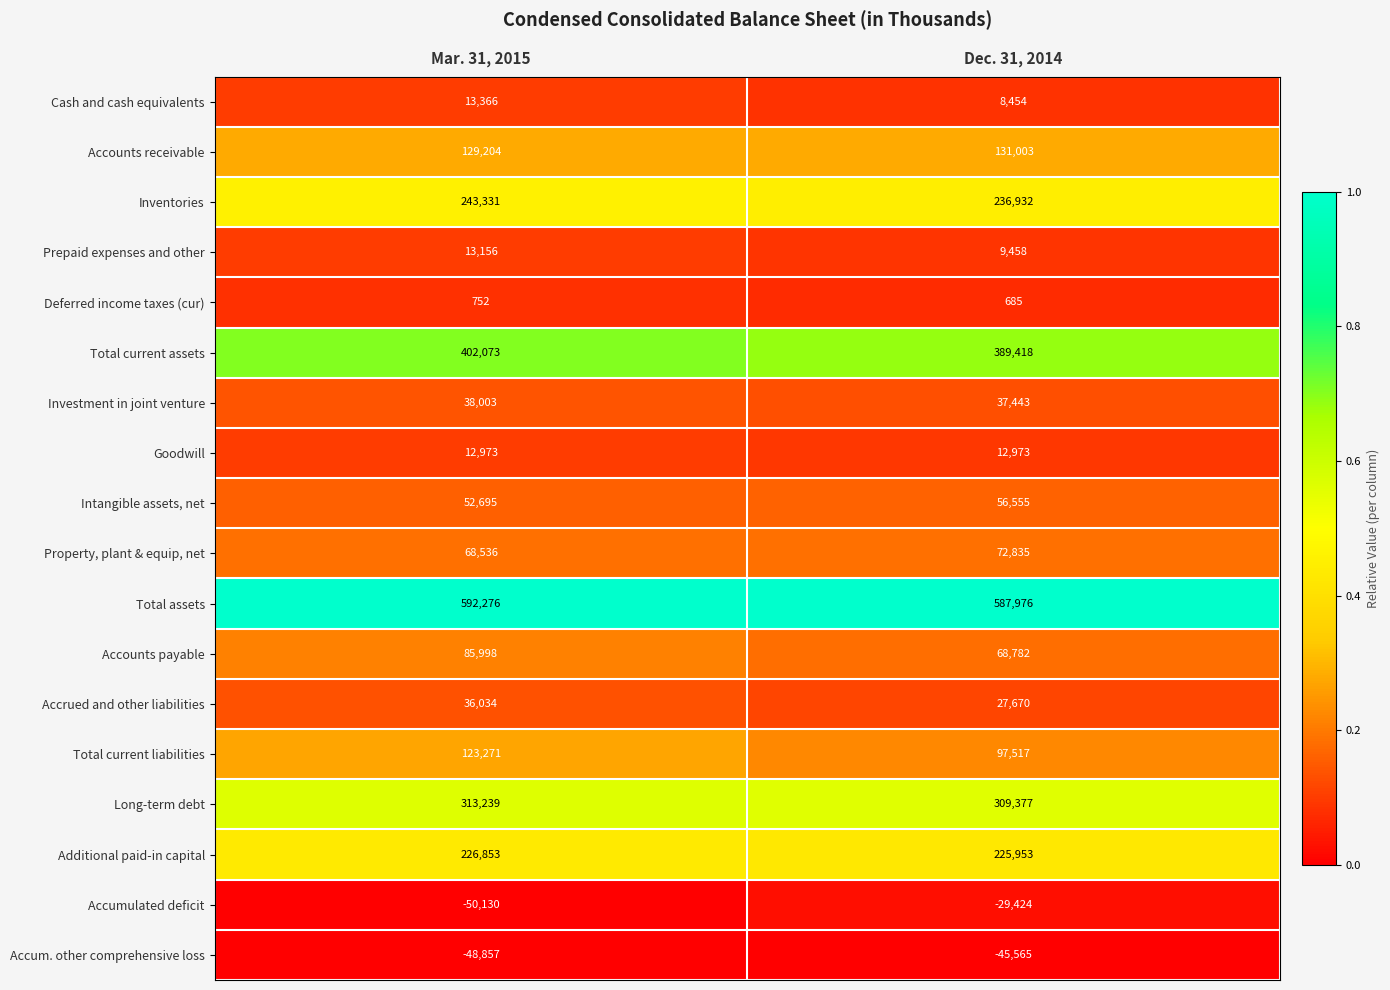

What is the difference between the maximum and minimum values in the Inventories series?

6399